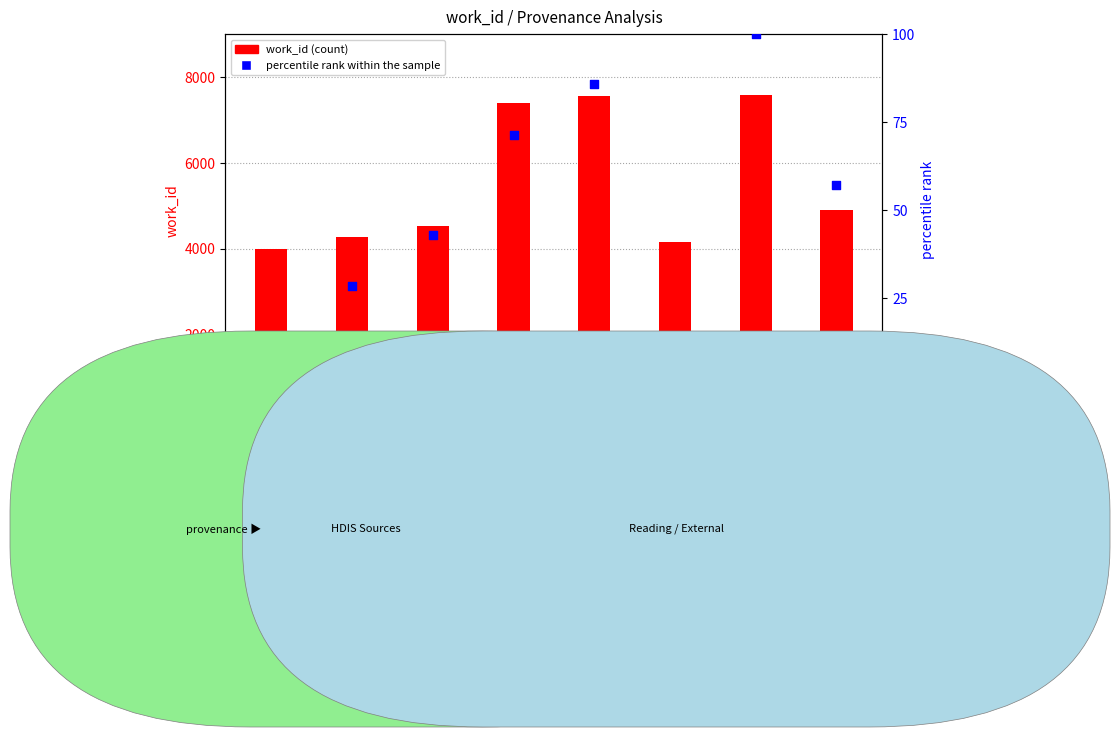

Which series has the widest spread of Y values?

work_id (count)